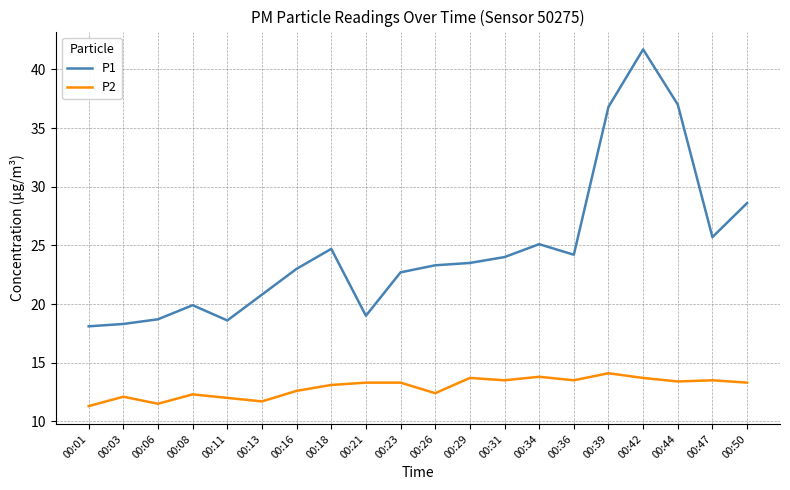

What are all the series names shown in the legend?

P1, P2